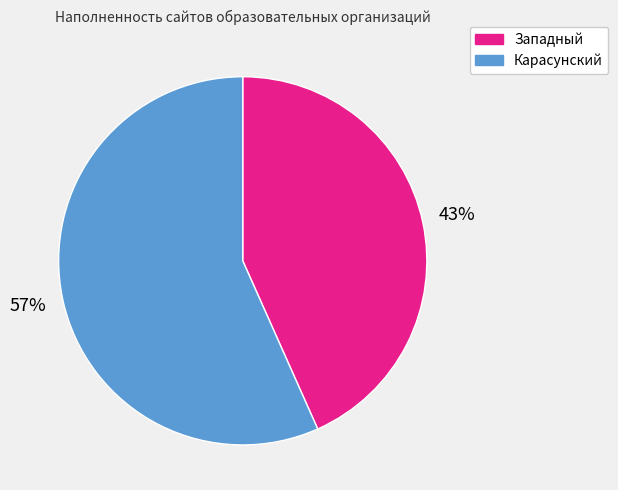

To the nearest percent, what percentage of the pie is Западный?

43%